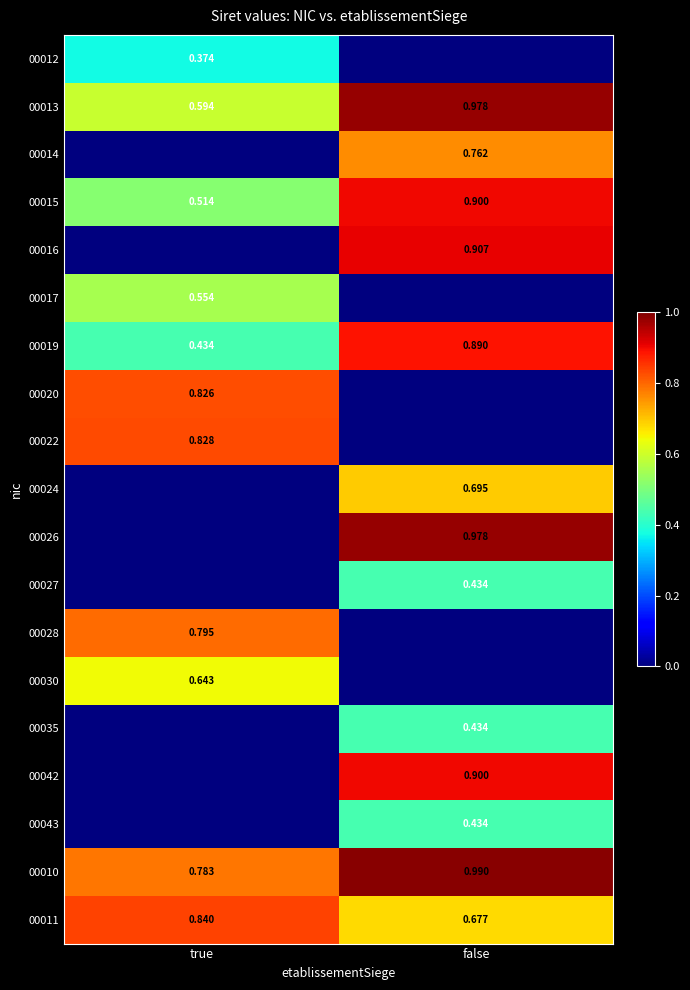

Is the value of 00017 at true greater than the value of 00016 at false?

No